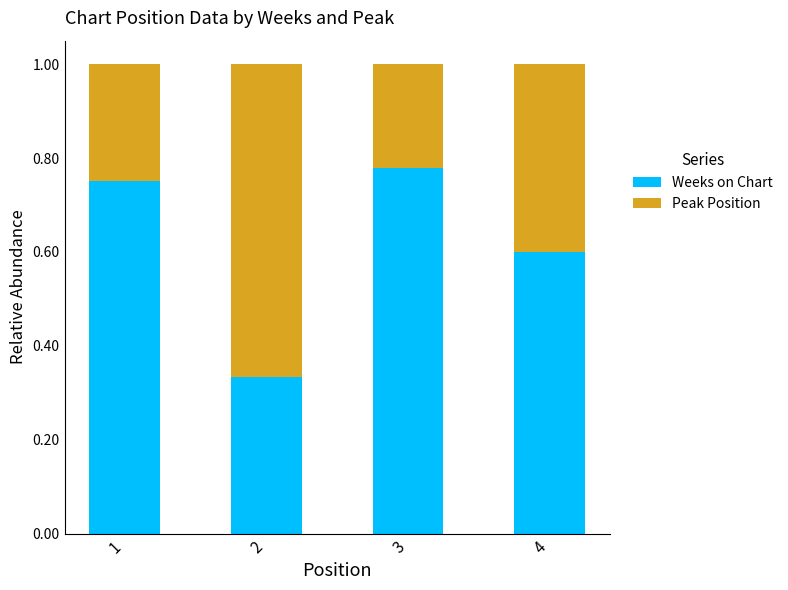

True or false: Weeks on Chart has a value of 0.4 at 1.

False